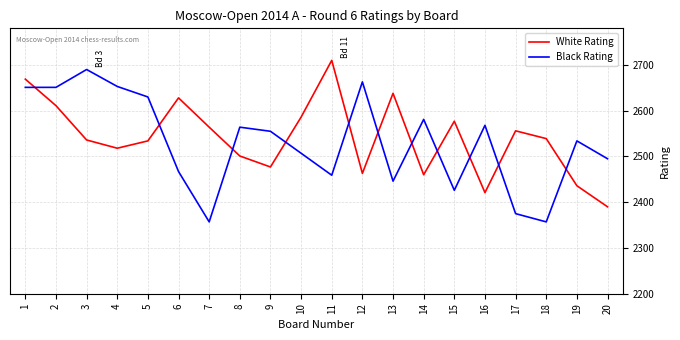

Is the value of White Rating at 4 greater than the value of Black Rating at 18?

Yes